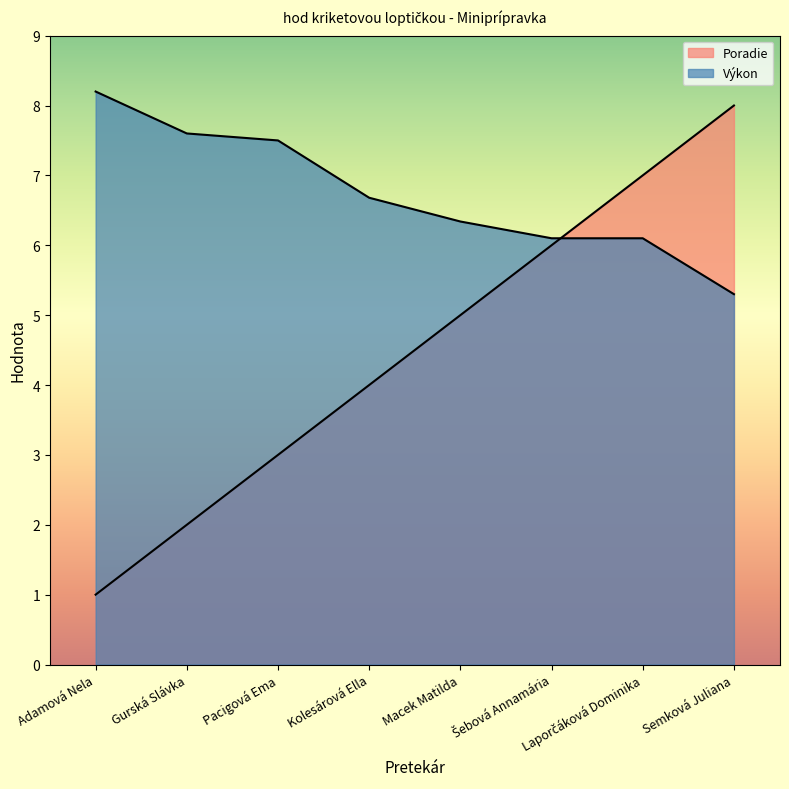

What is the difference between the maximum and minimum values in the Poradie series?

7.0